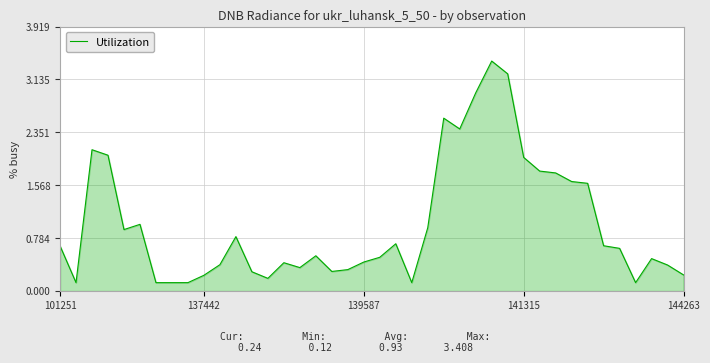

What is the maximum value shown in the chart?

3.4